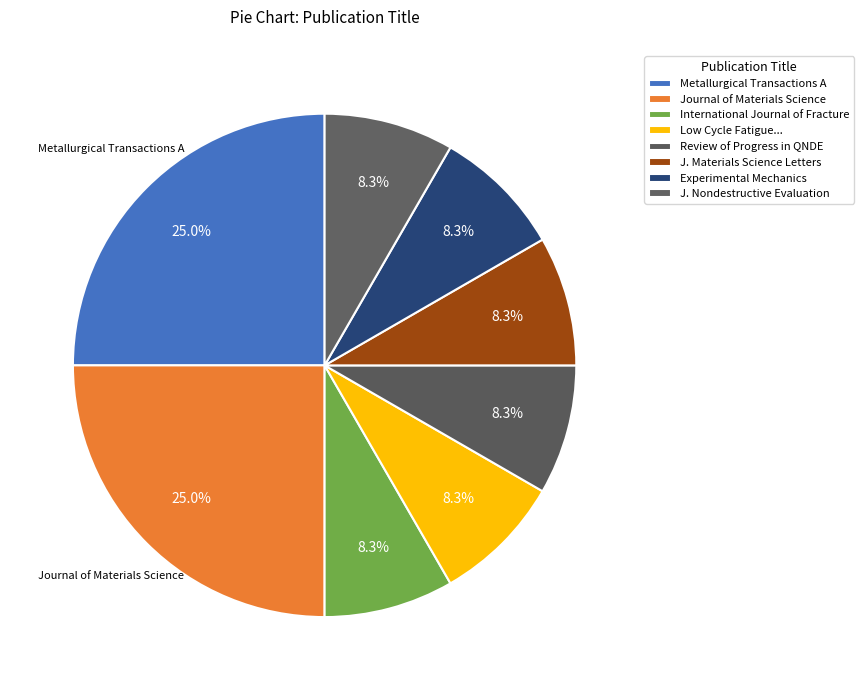

Count the number of slices in the pie.

8